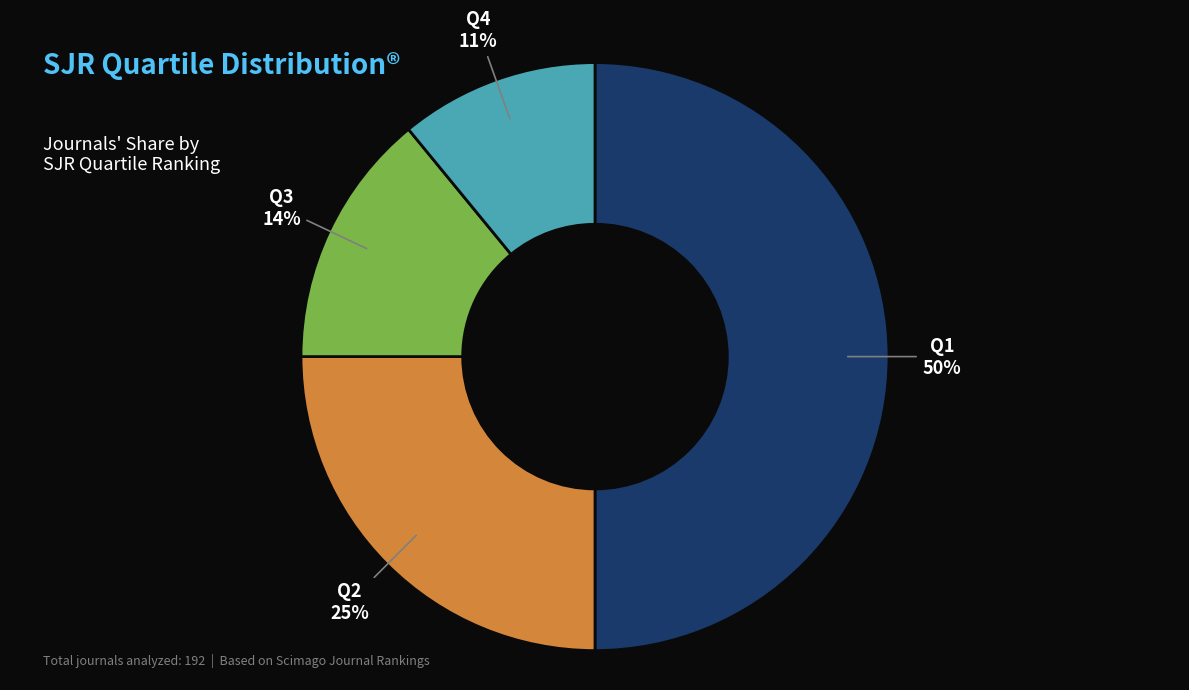

Does Q3 represent more than half of the total?

No